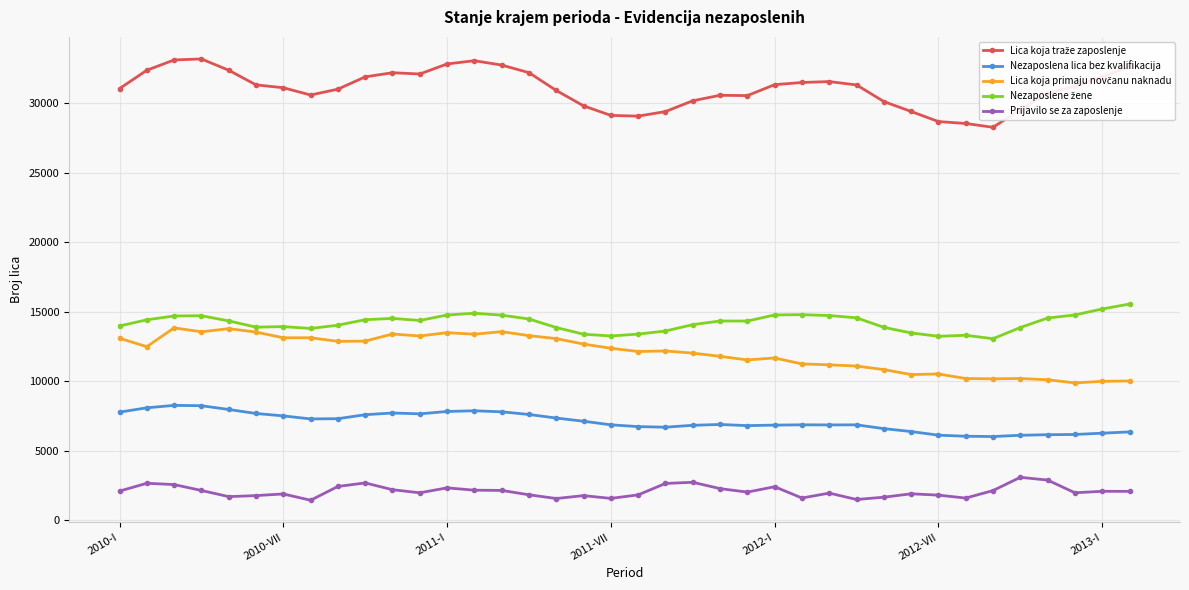

What is the minimum value shown in the chart?

1455